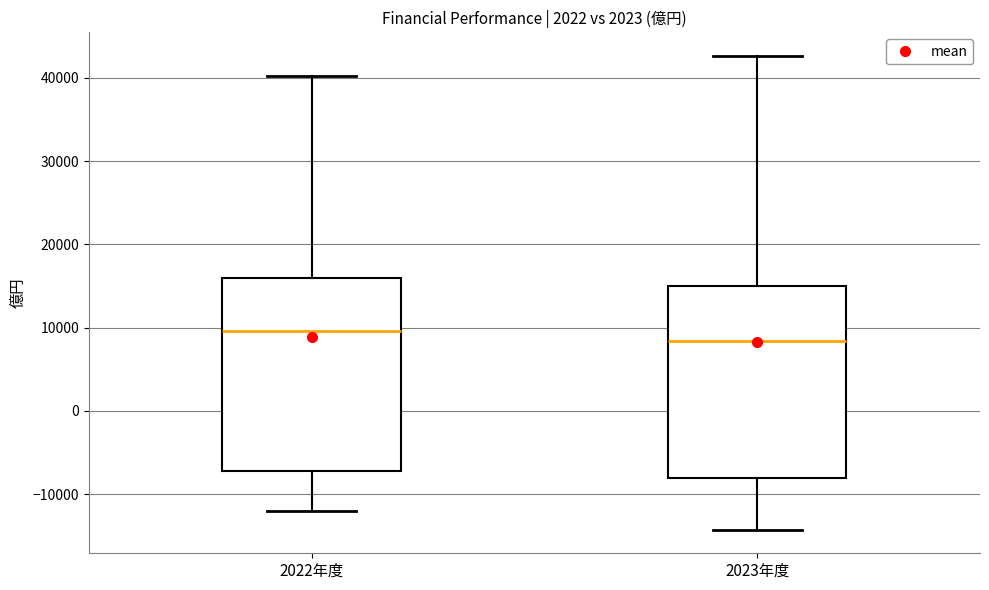

Reading left to right, transcribe this box plot: for each box, give where its median line is, the range the box spans, and where its two whiskers end, as read against the y-axis. The values are not printed on the chart, so give them approximately, as read against the axis.

2022年度: median 10000, box -7000 to 16000, whiskers -12000 to 40000
2023年度: median 8000, box -8000 to 15000, whiskers -14000 to 43000